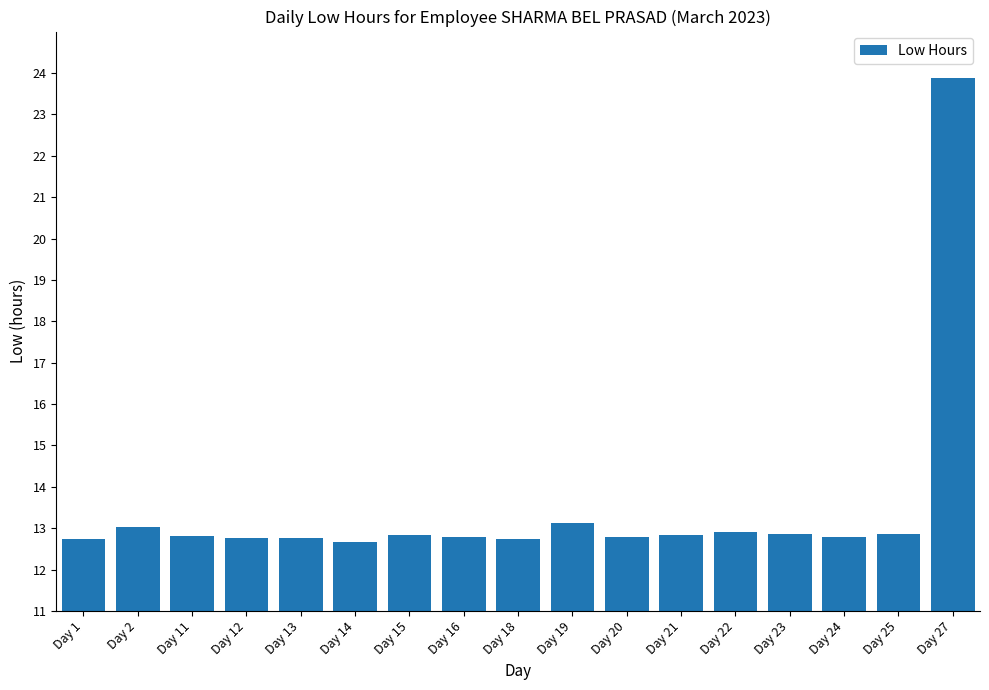

What is the greatest value displayed?

23.9